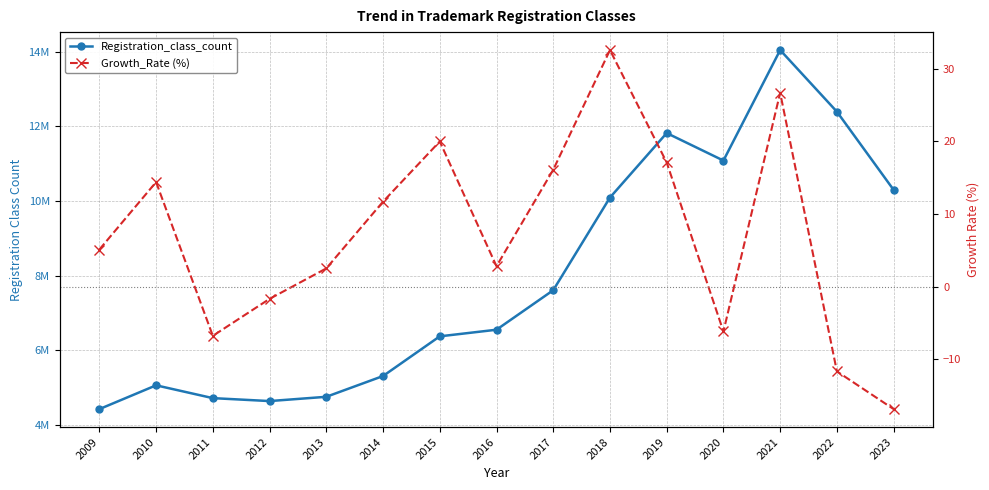

What is the difference between the maximum and minimum values in the Registration_class_count series?

9608800.0